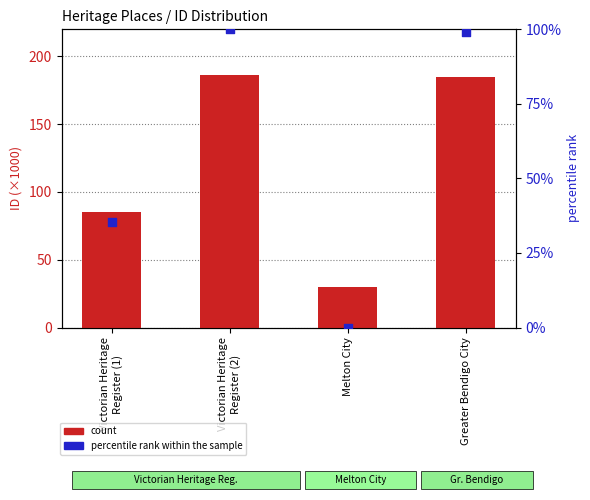

Which series contains the highest Y value?

count